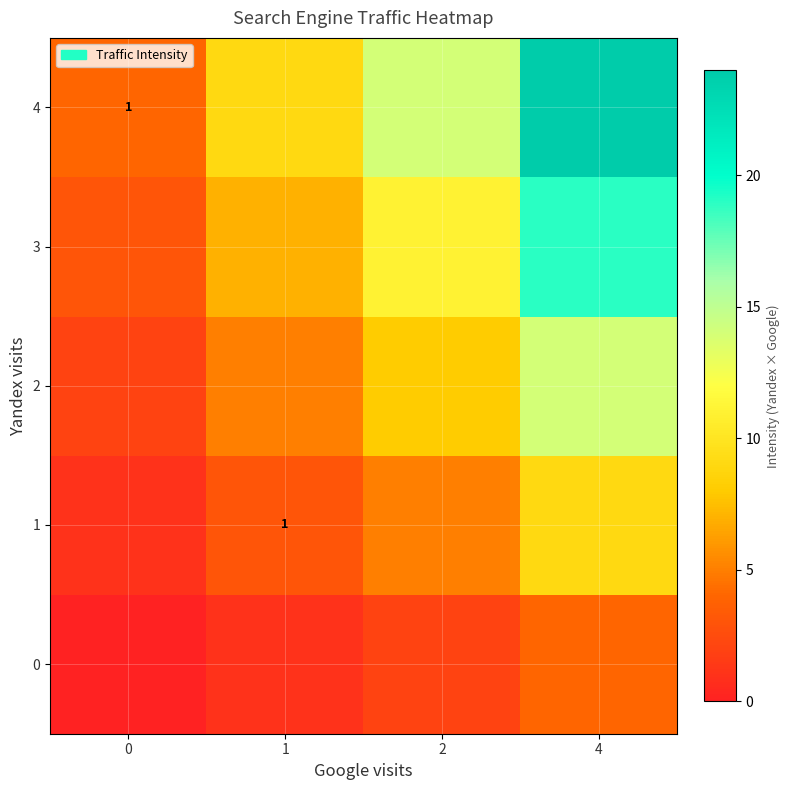

Rank the categories by 3 value from highest to lowest.

4, 2, 1, 0